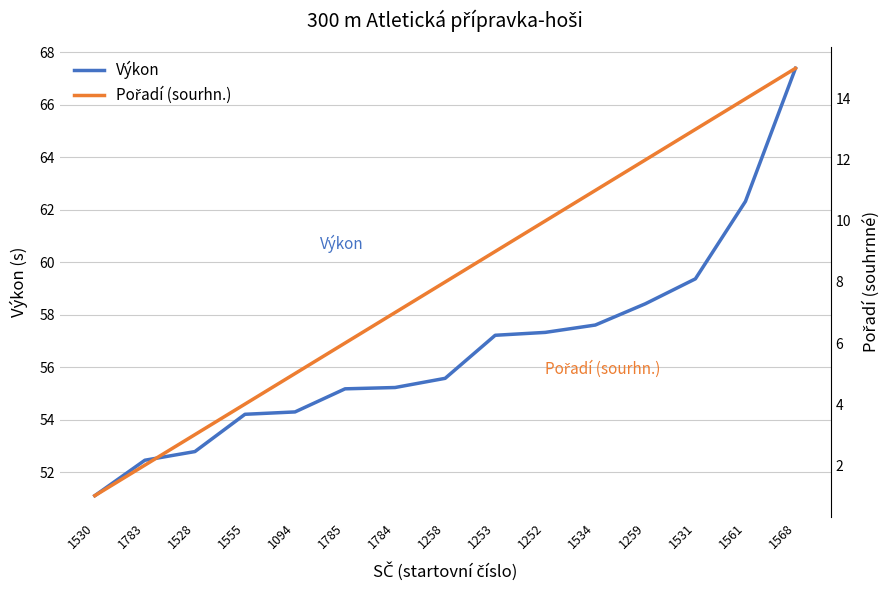

What is the sum of all Pořadí (sourhn.) values?

120.0